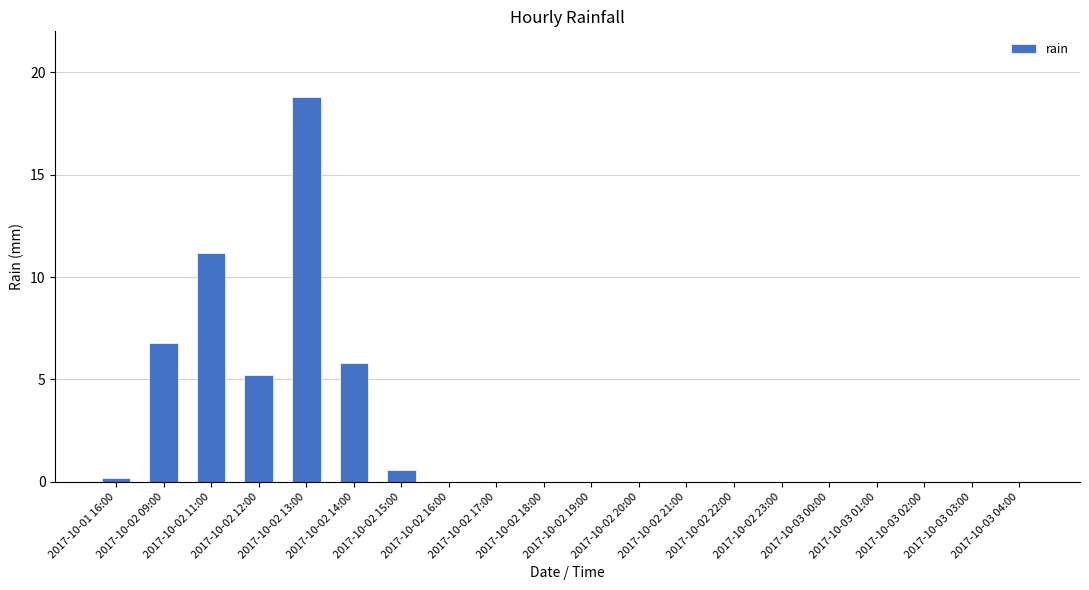

The value at 2017-10-02 16:00 is 8.0. True or false?

False